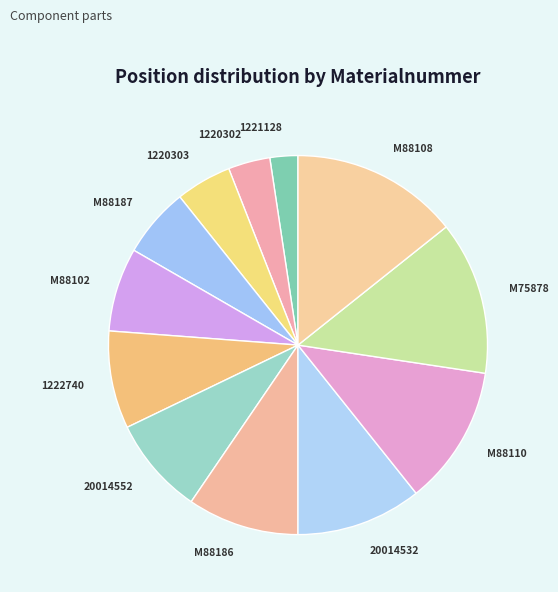

Which slice is the largest?

M88108